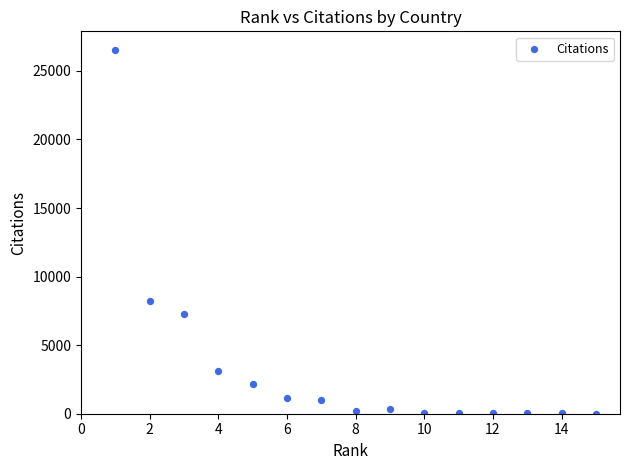

What is the range of Y values (max minus min)?

26551